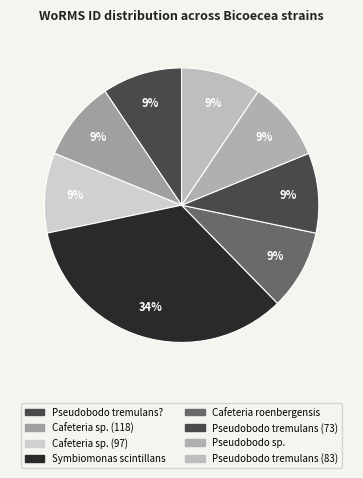

What percentage is the Cafeteria sp. (118) slice, to the nearest percent?

9%